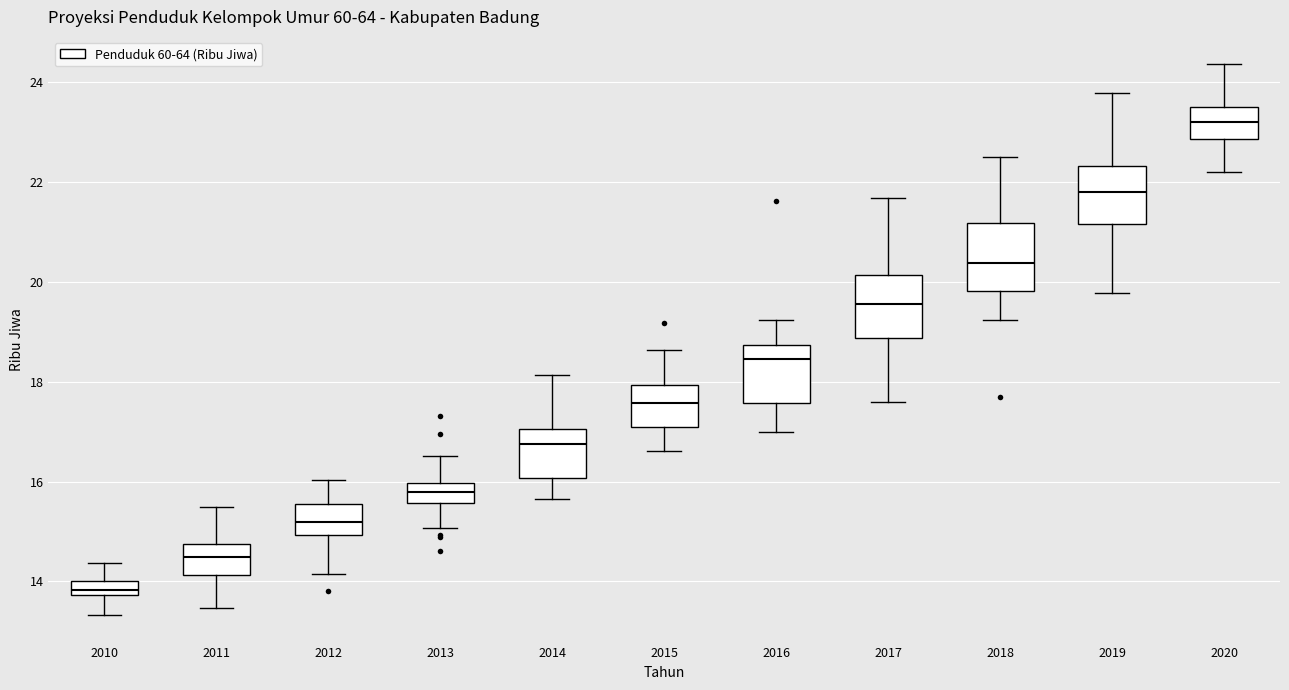

Where does the median line of the box at x = 2018 sit on the y-axis? The values are not printed on the chart, so give them approximately, as read against the axis.

20.4